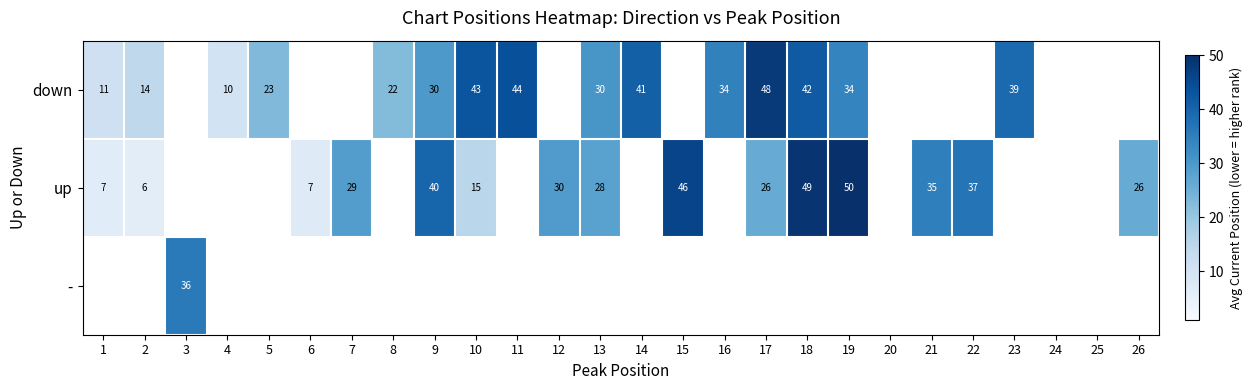

The value of down at 17 is 65. True or false?

False